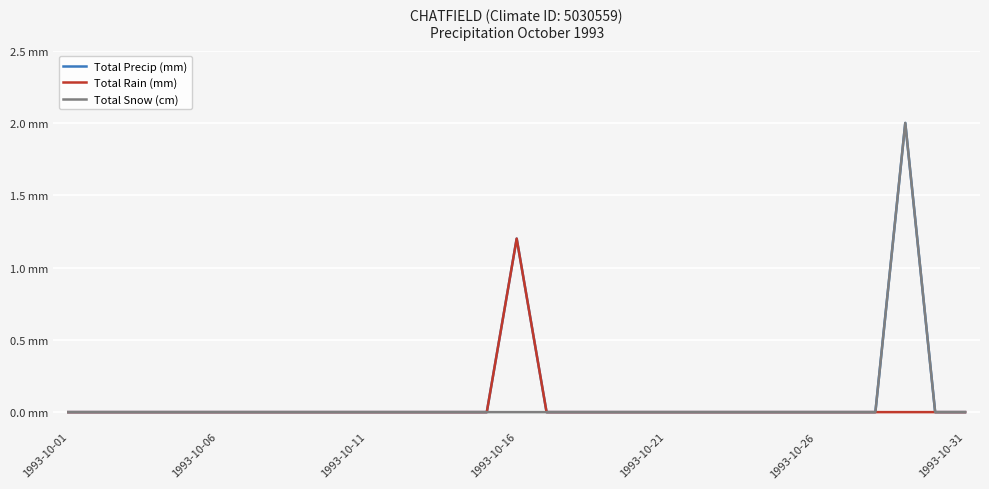

Is this an area chart (filled region under the line)?

No